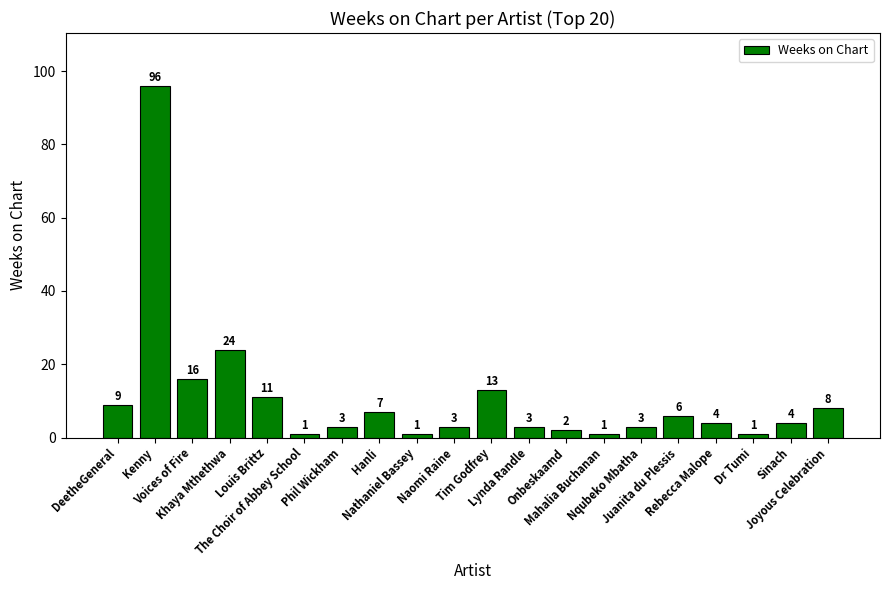

Where is the data nearest to the value 48?

Khaya Mthethwa